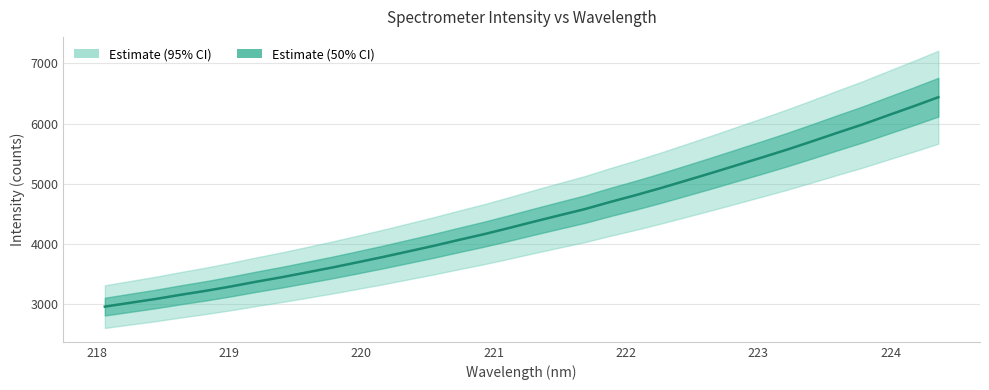

What is the maximum value shown in the chart?

6439.3